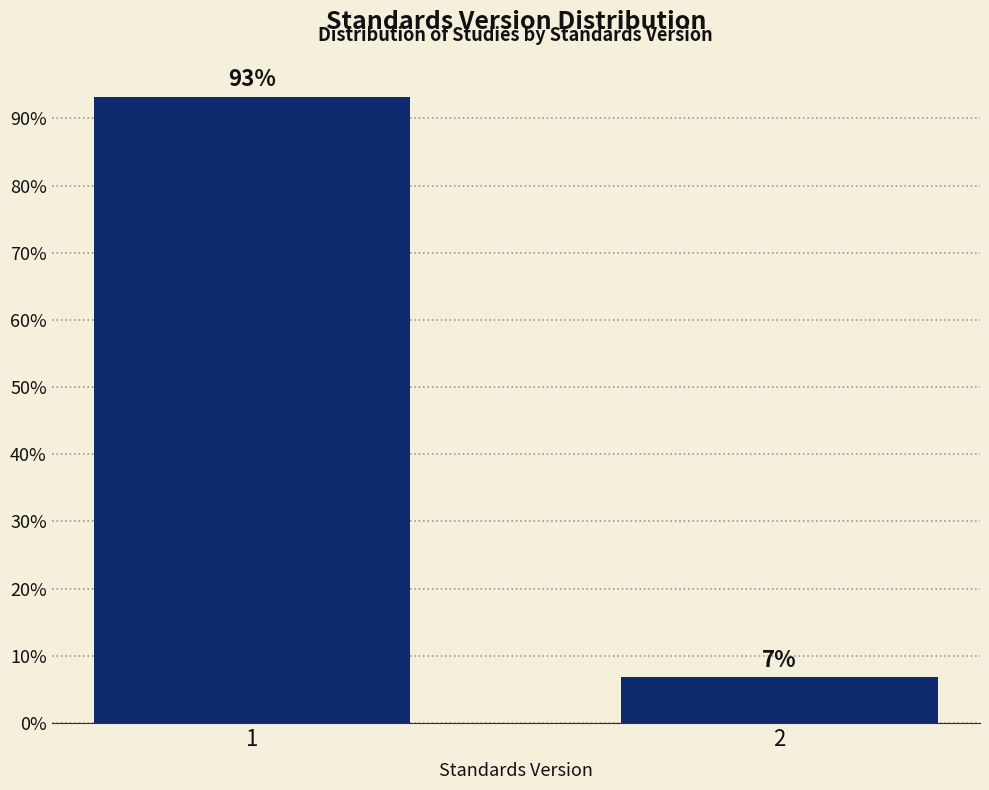

The value at 2 is 9.8. True or false?

False